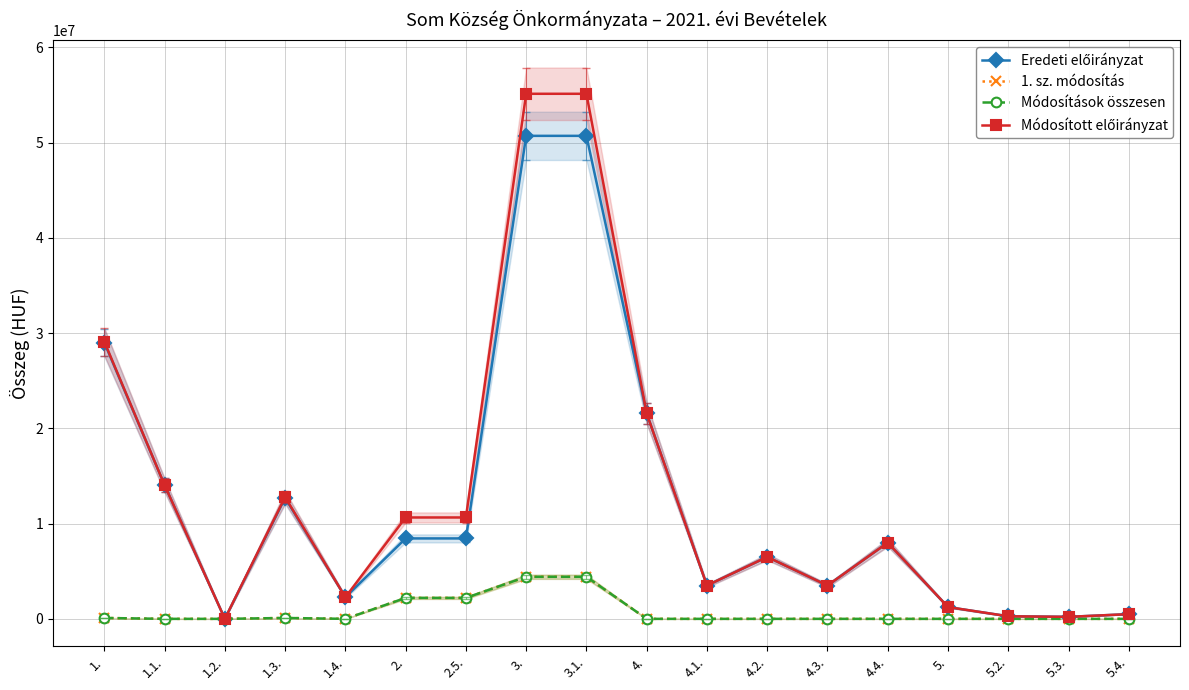

What is the average value of the Eredeti előirányzat series?

12311027